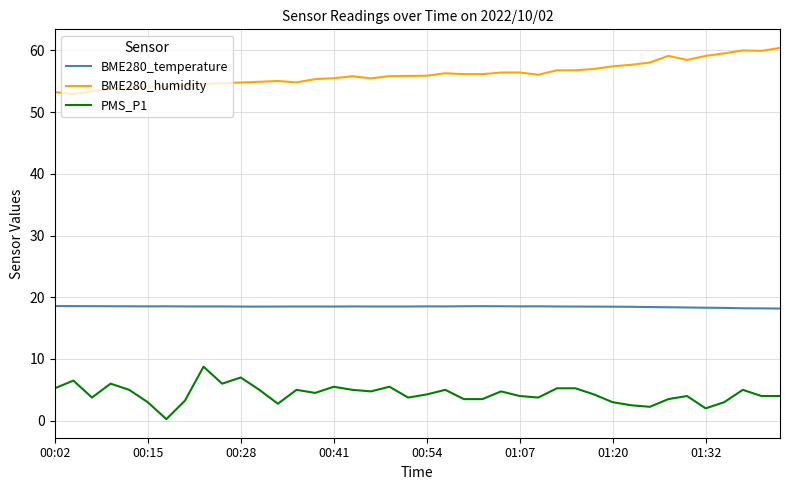

What is the difference between the maximum and minimum values in the PMS_P1 series?

8.5